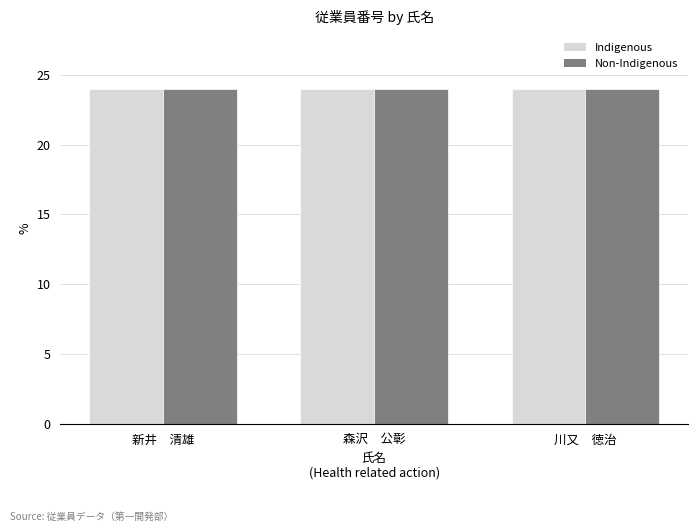

What is the total value across all series at 川又　徳治?

48.0